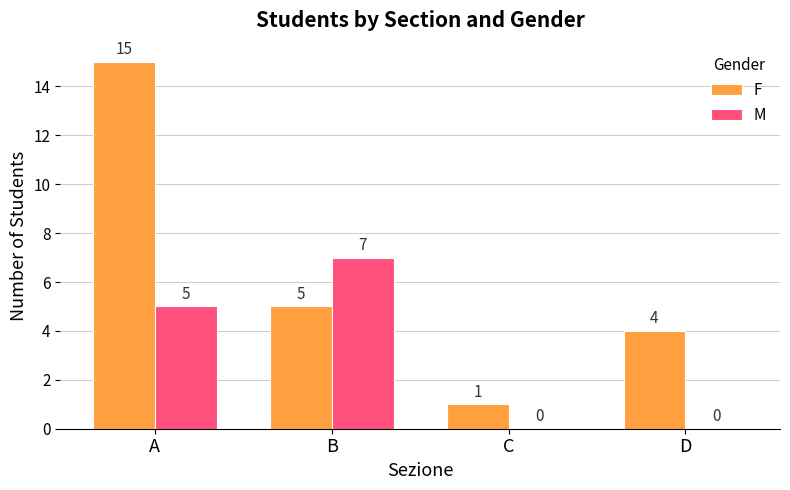

True or false: M has a value of 2 at A.

False